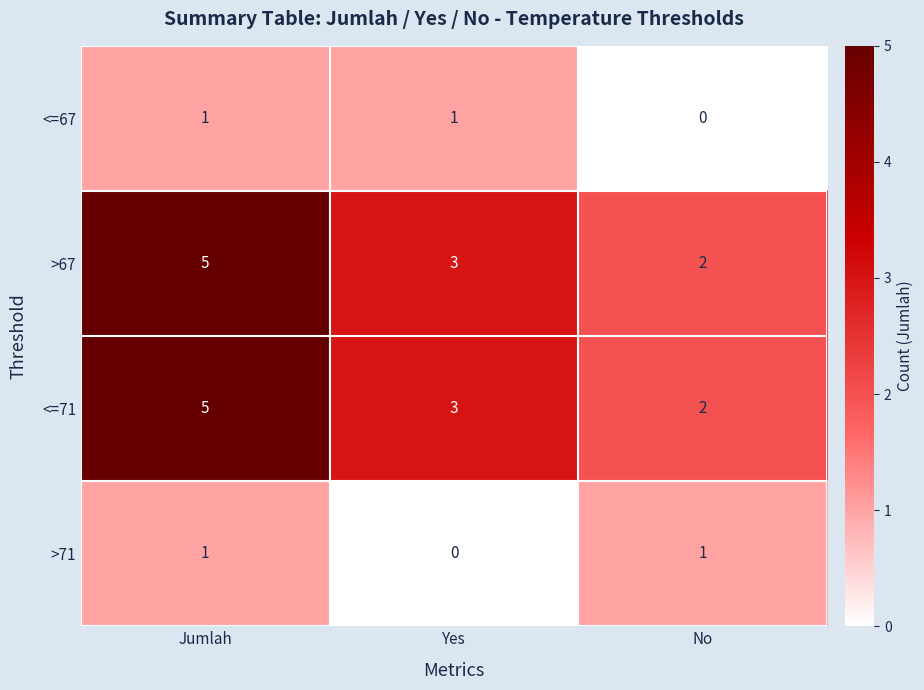

What is the total value across all series at No?

5